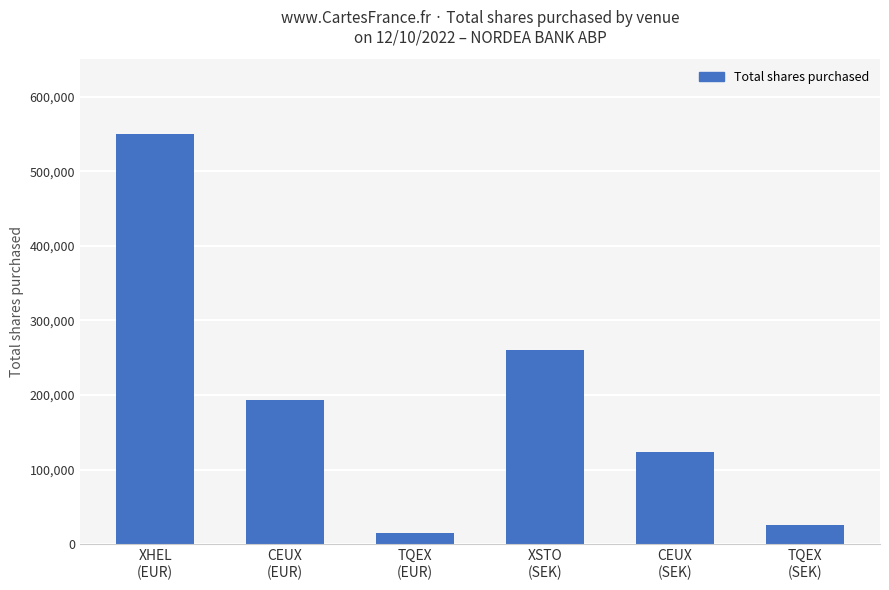

Between TQEX
(EUR) and TQEX
(SEK), which is larger?

TQEX
(SEK)